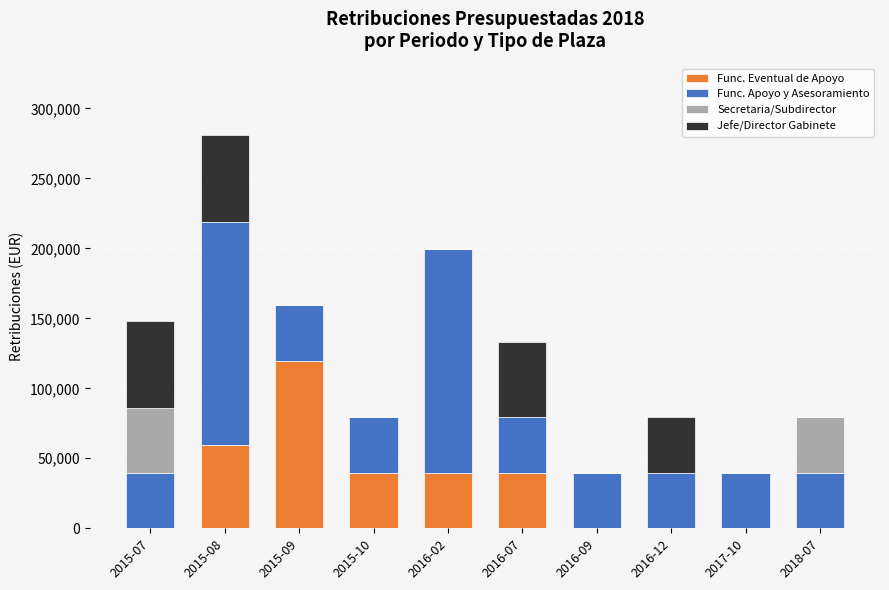

Count the number of data series in this chart.

4